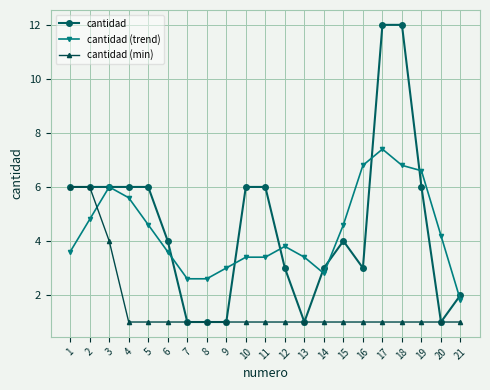

What value does the cantidad (min) series have at 19?

1.0